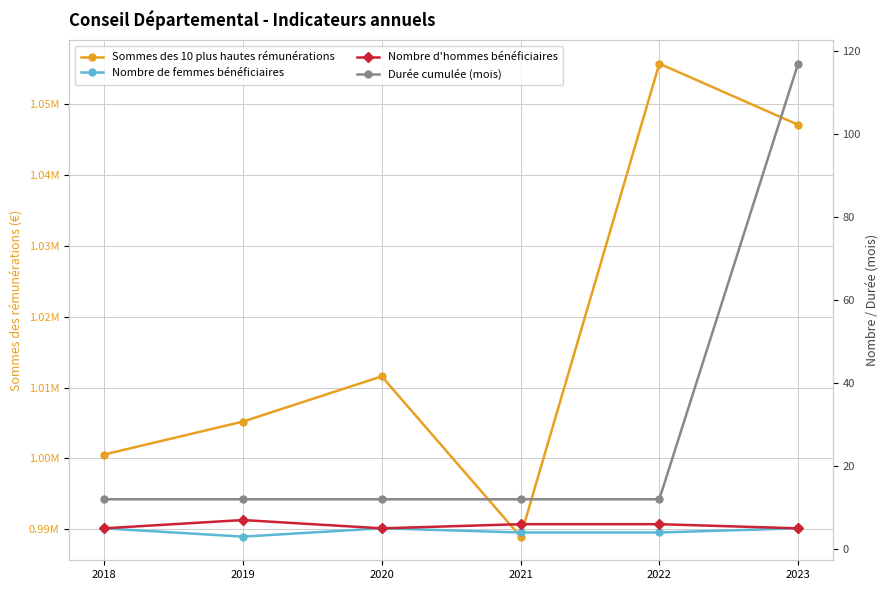

True or false: Durée cumulée (mois) has a value of 117.0 at 2023.

True